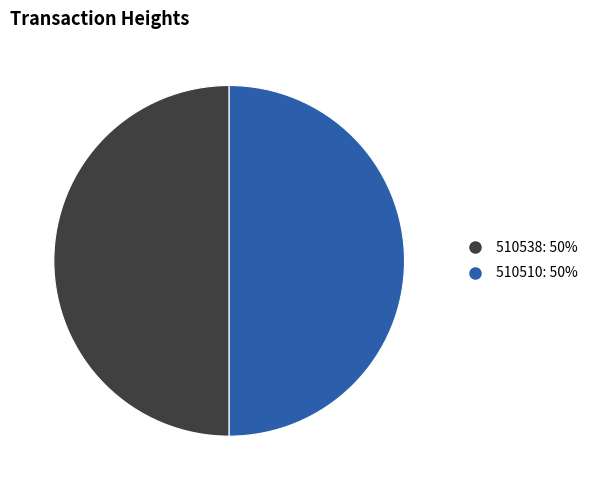

Is it true that 510510 is 55% of the pie?

False